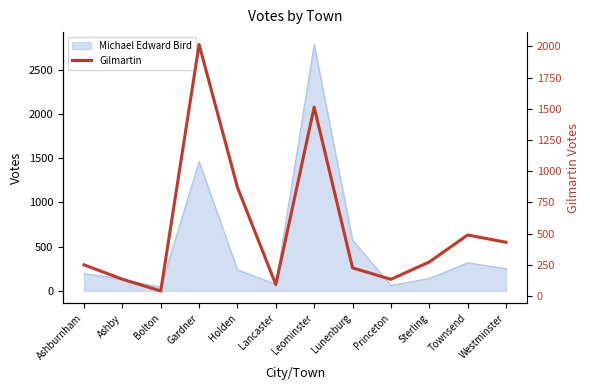

At which label is the value closest to 1028?

Holden